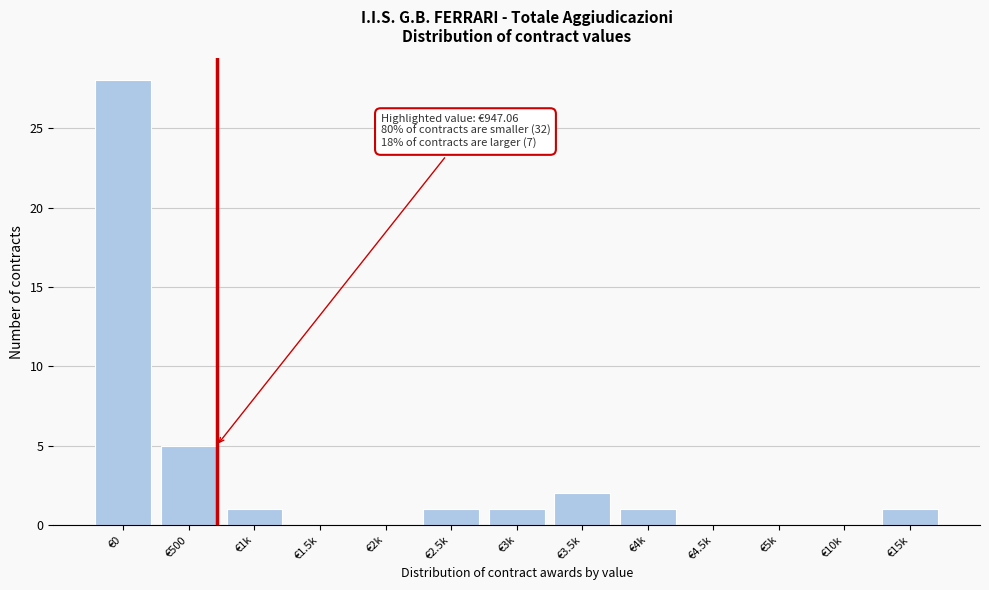

Reading left to right, transcribe all the data shown in this chart.

€0=28	€500=5	€1k=1	€1.5k=0	€2k=0	€2.5k=1	€3k=1	€3.5k=2	€4k=1	€4.5k=0	€5k=0	€10k=0	€15k=1